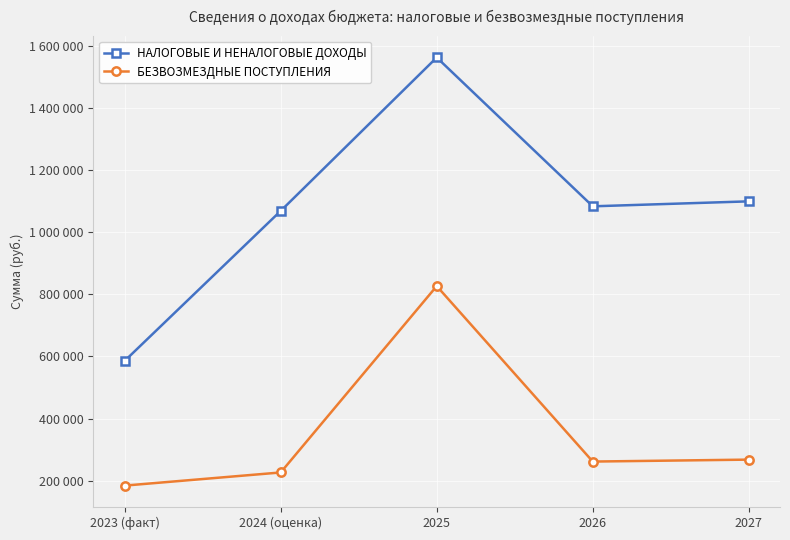

Which has a higher value, 2027 or 2024 (оценка)?

2027